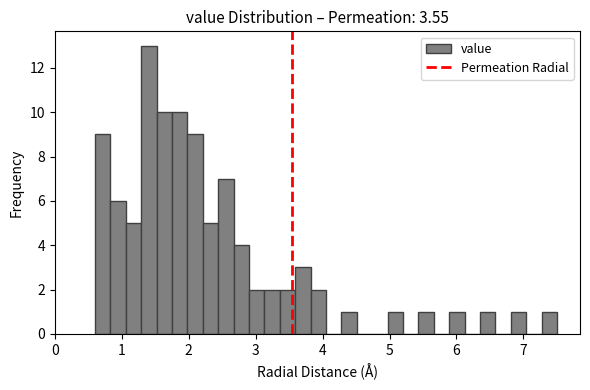

Read against the x-axis, roughly where is the centre of the tallest bar?

1.4